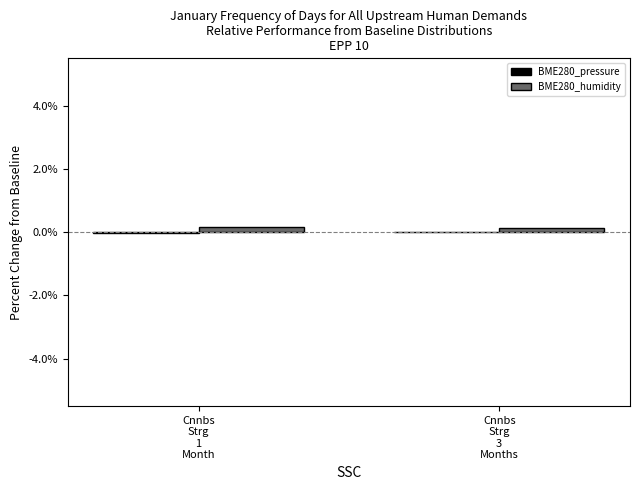

Reading left to right, what are all the values shown in this chart?

BME280_pressure: -0.0	-0.0
BME280_humidity: 0.2	0.1